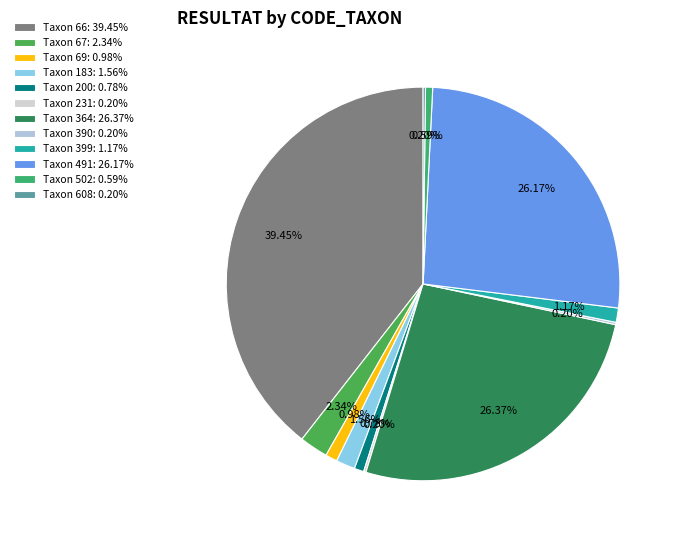

Count the number of slices in the pie.

12